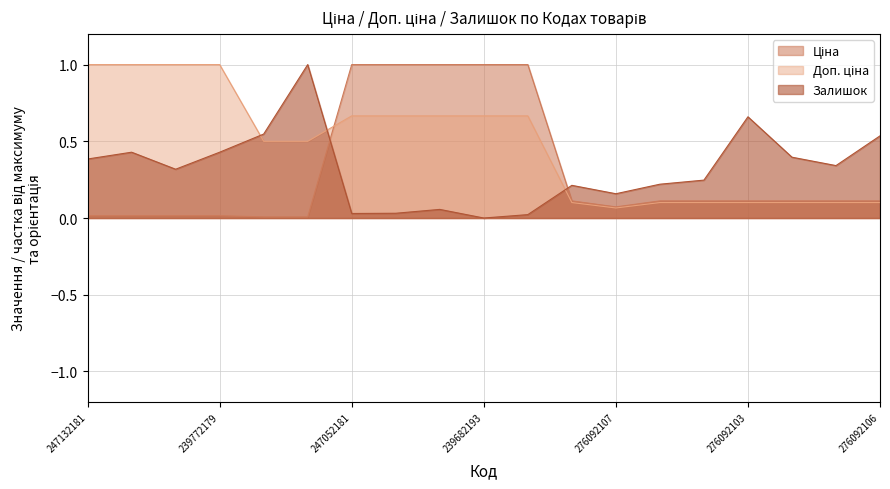

What is the value of the Доп. ціна point at the 14th from the left?

0.1